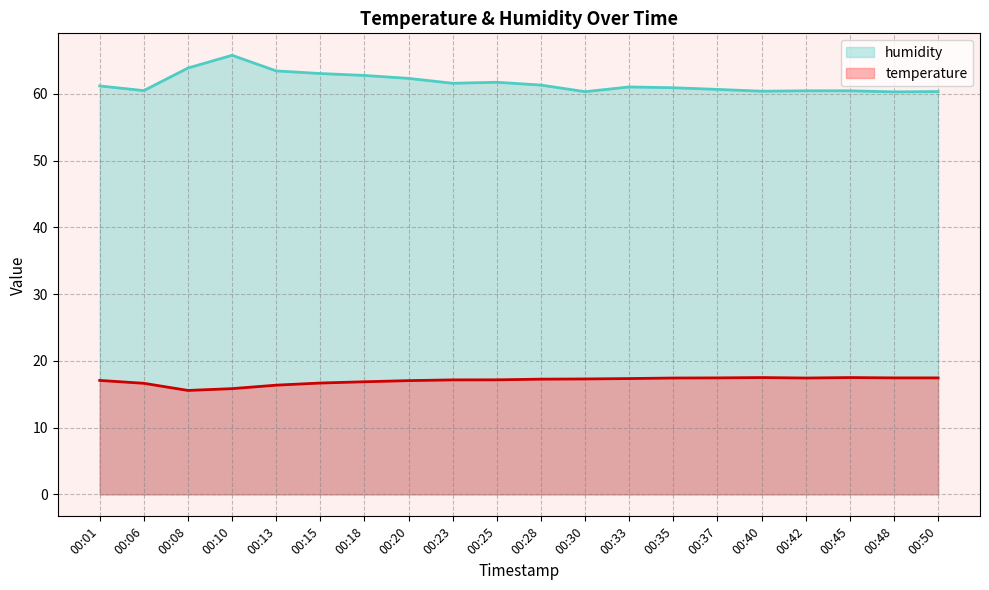

True or false: humidity and temperature cross at least once.

False